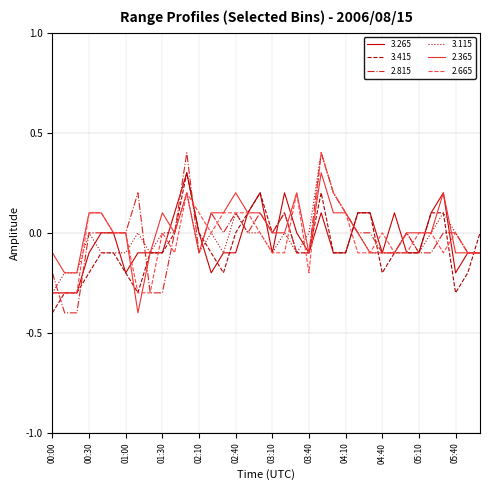

Which series has the widest spread of values?

2.815